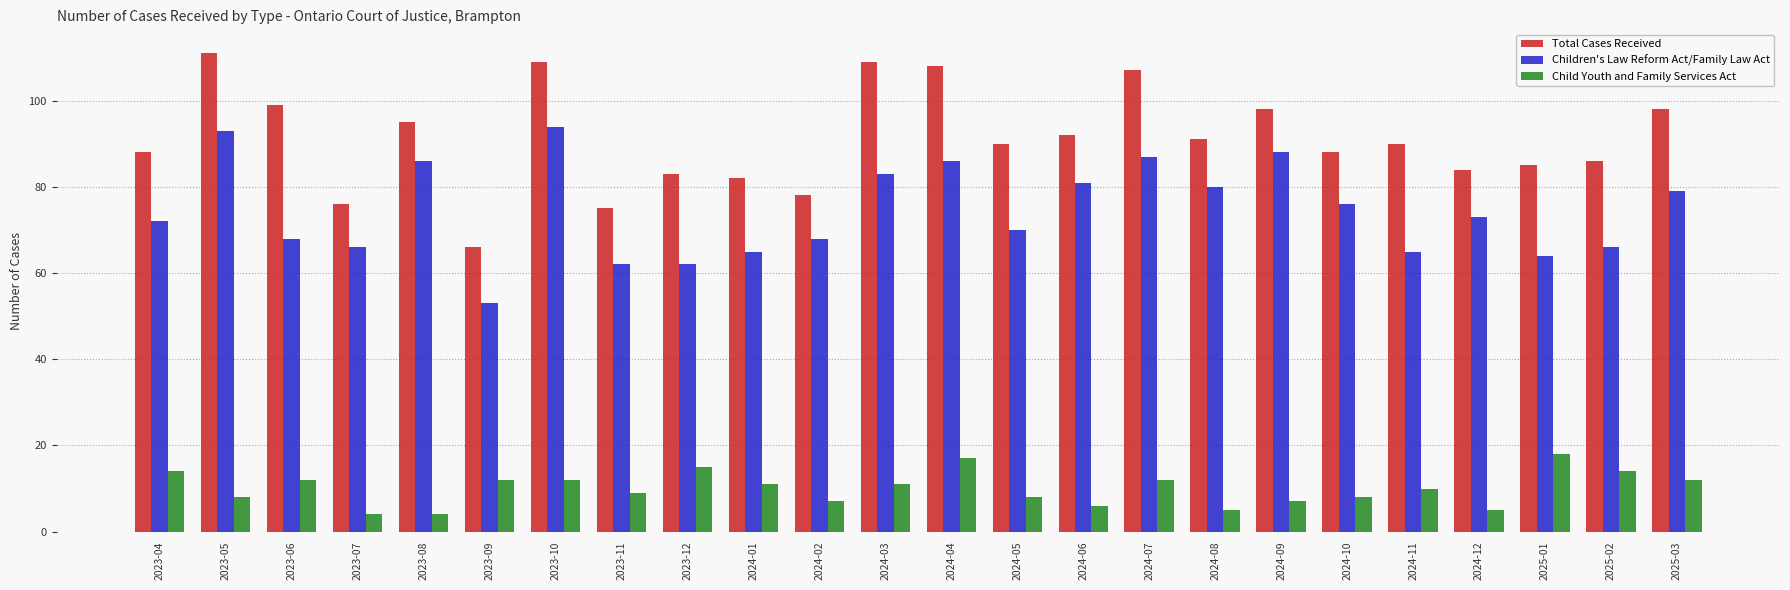

At which label does Total Cases Received reach its peak?

2023-05